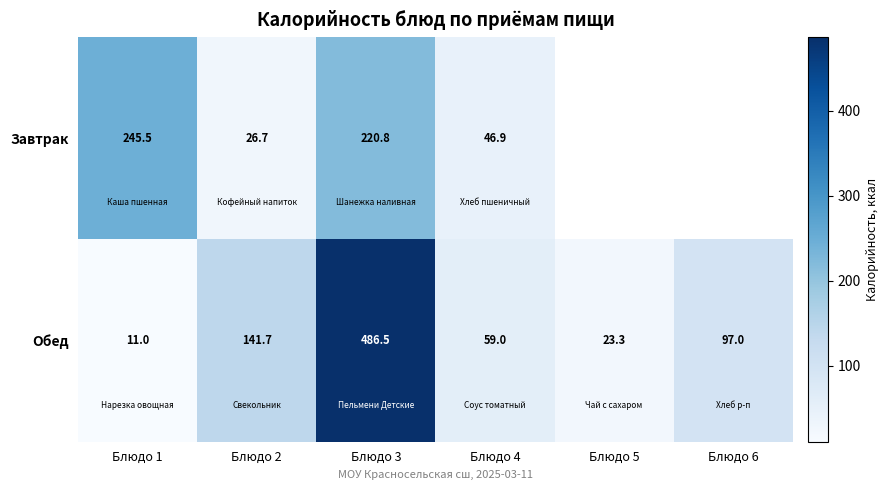

True or false: Завтрак has a value of 245.5 at Блюдо 1.

True